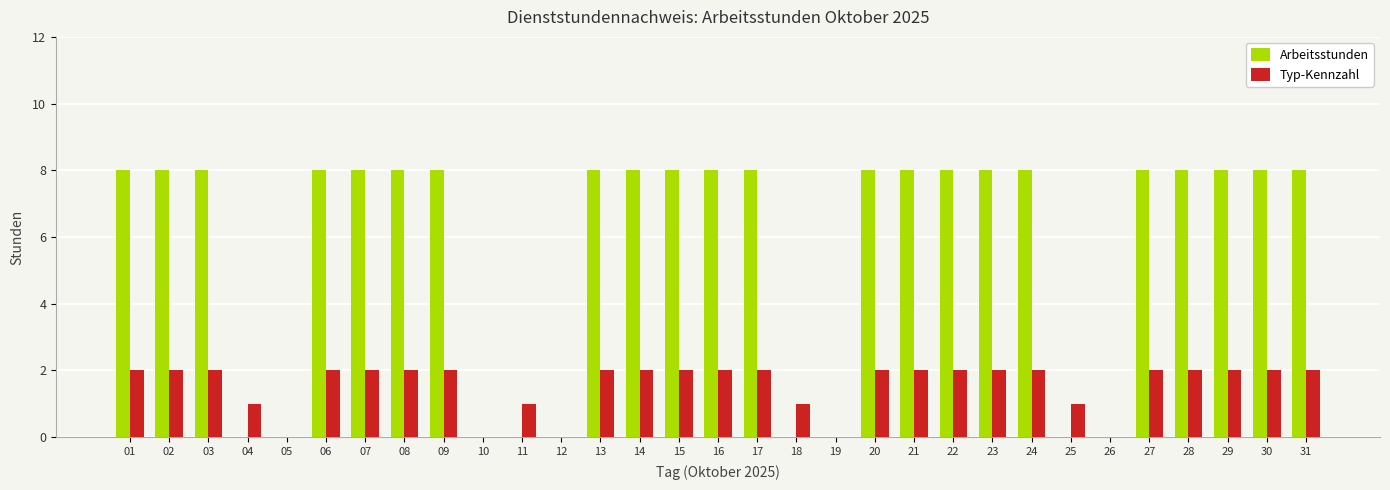

What is the greatest value displayed?

8